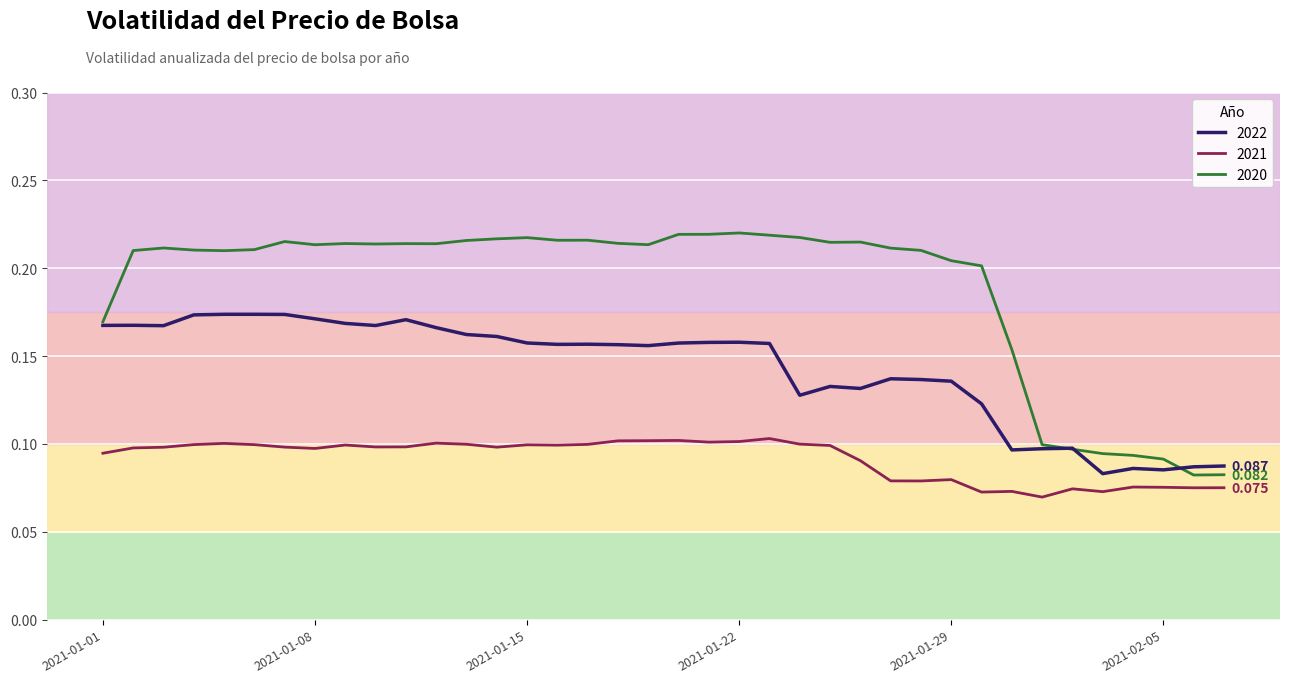

True or false: 2022 and 2021 intersect in this chart.

False